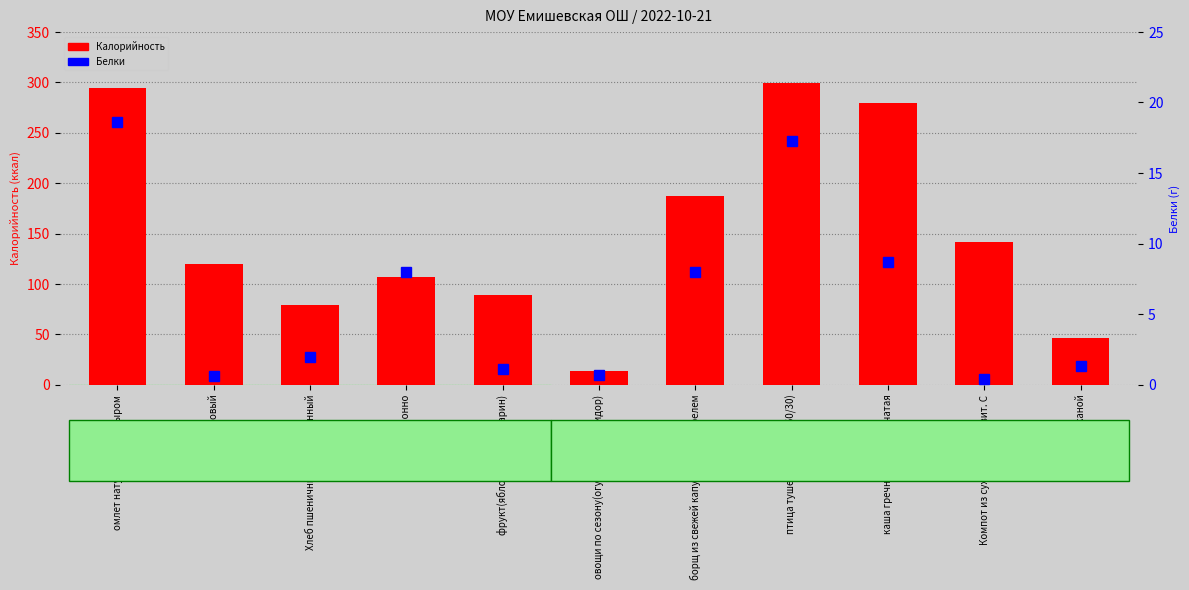

Which series has the largest total across all categories?

Калорийность